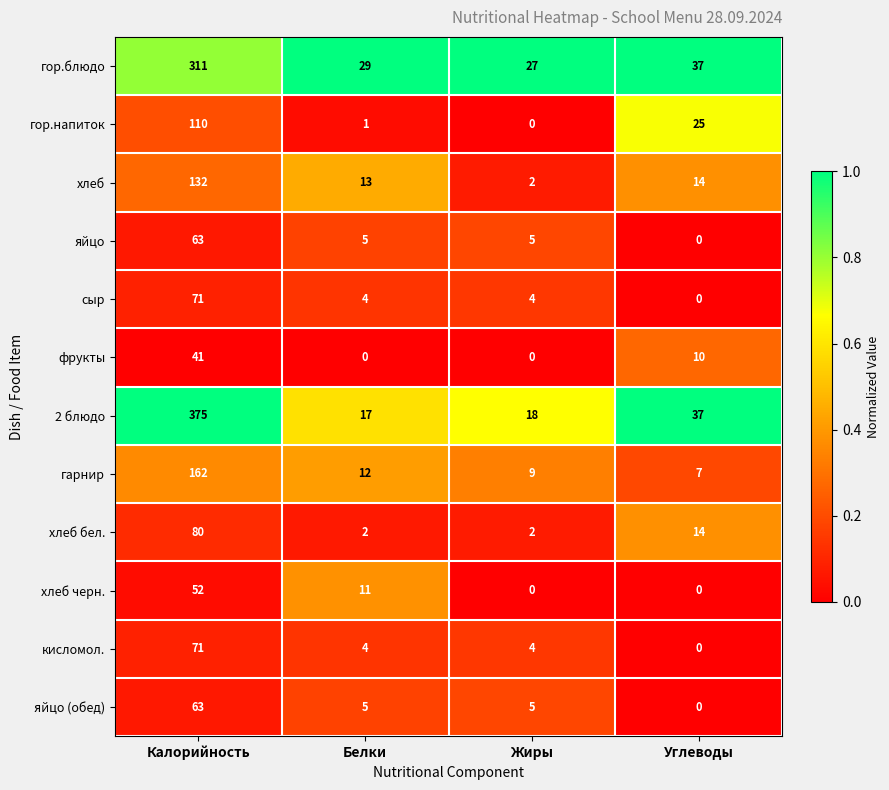

At which label is хлеб черн. closest to 26?

Белки